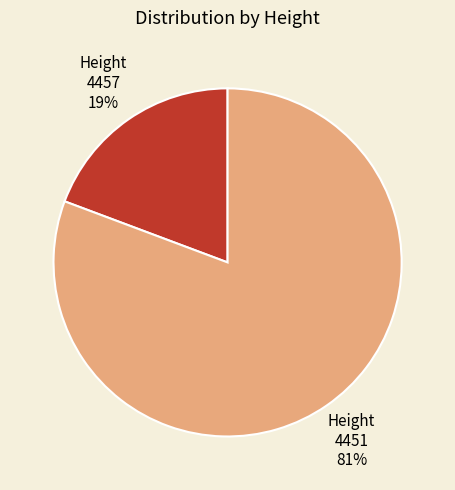

Between 4451 and 4457, which is larger?

4451